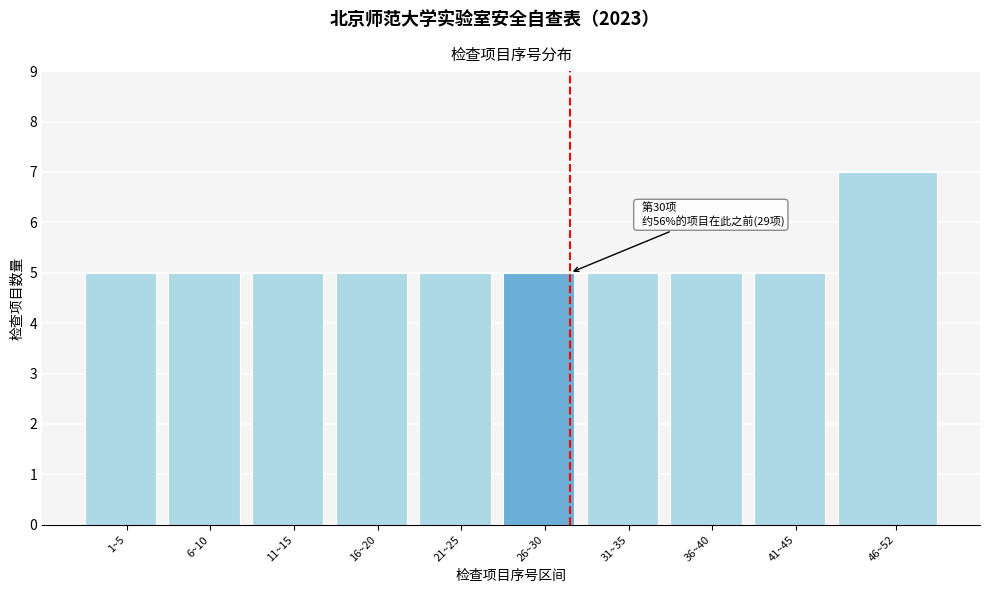

Reading left to right, extract all data points from this chart.

1~5=5	6~10=5	11~15=5	16~20=5	21~25=5	26~30=5	31~35=5	36~40=5	41~45=5	46~52=7